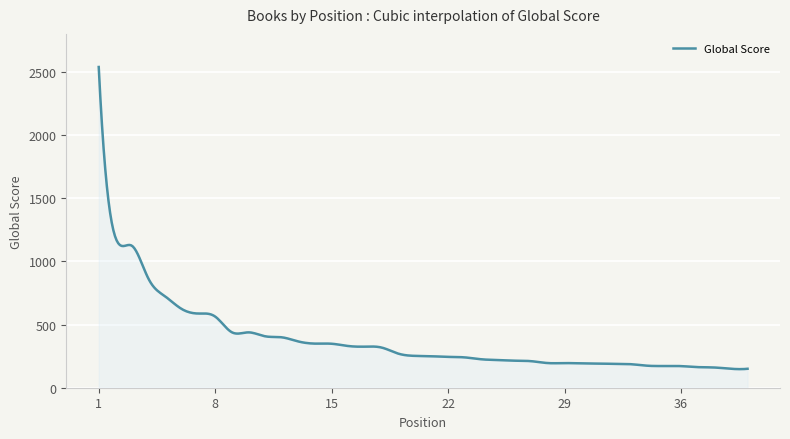

Does the chart display data point markers on the line(s)?

No